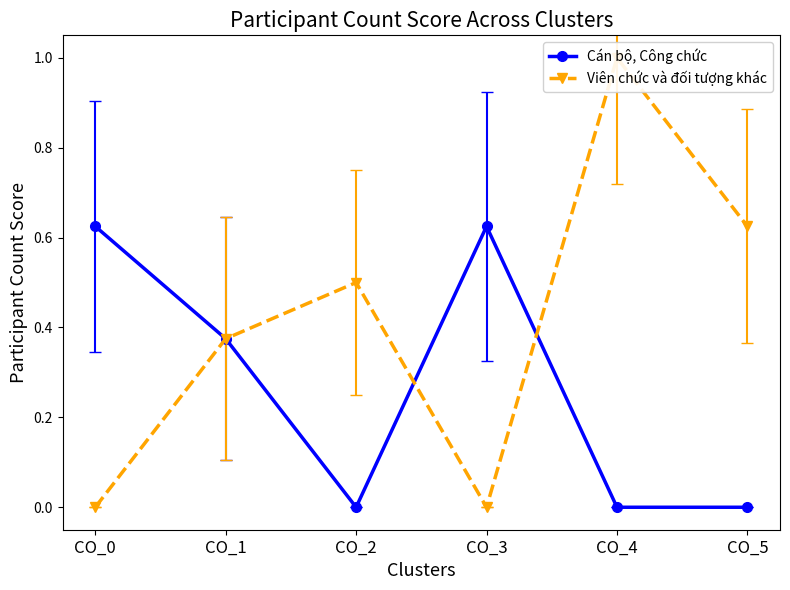

Reading left to right, list all the values displayed in this chart.

Cán bộ, Công chức: 0.6	0.4	0.0	0.6	0.0	0.0
Viên chức và đối tượng khác: 0.0	0.4	0.5	0.0	1.0	0.6